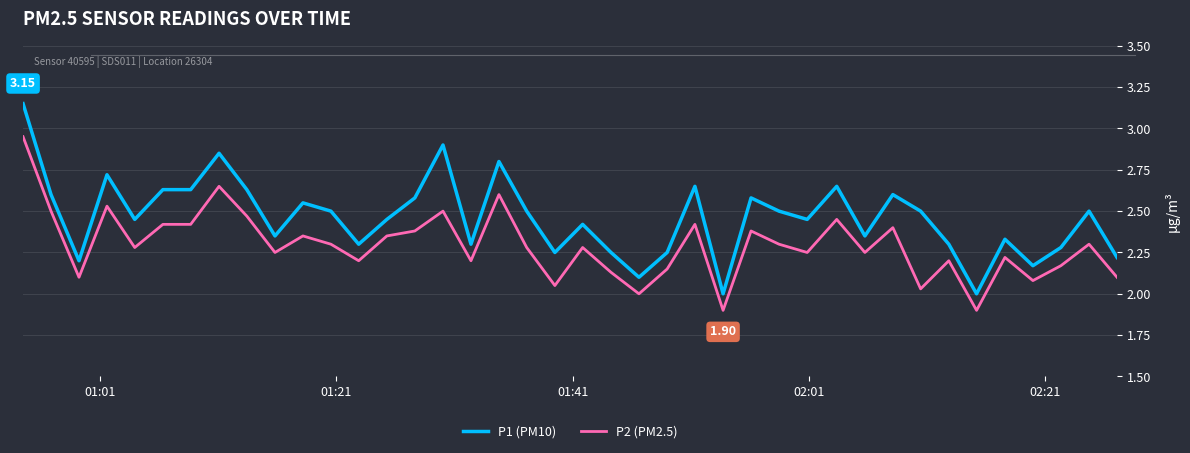

Which series has the largest total across all categories?

P1 (PM10)